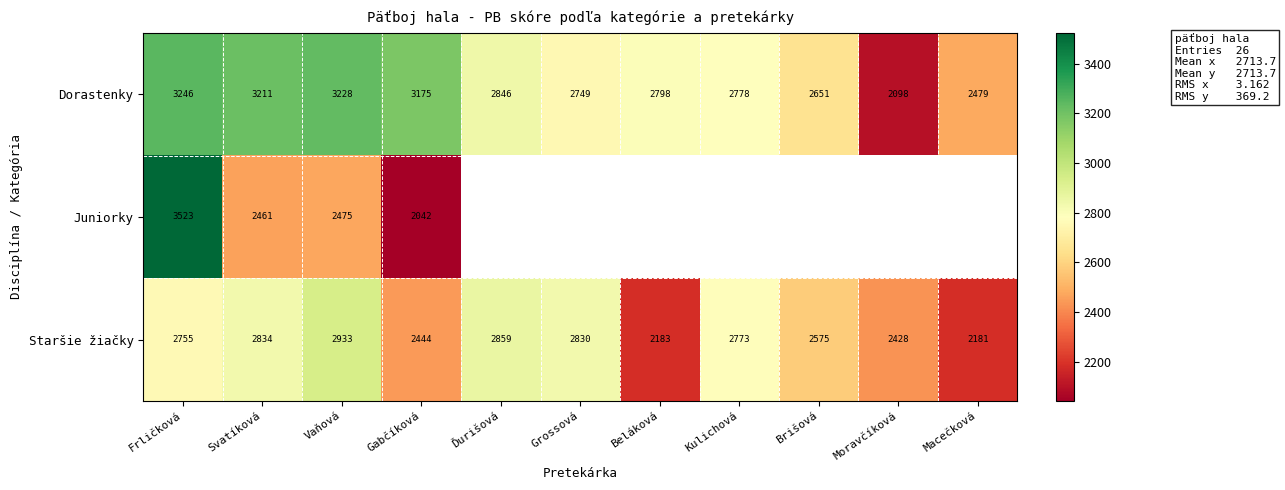

What is the average value of the Staršie žiačky series?

2618